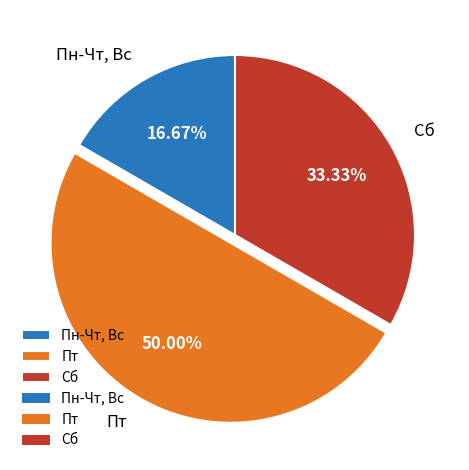

True or false: Пн-Чт, Вс accounts for 26% of the total.

False